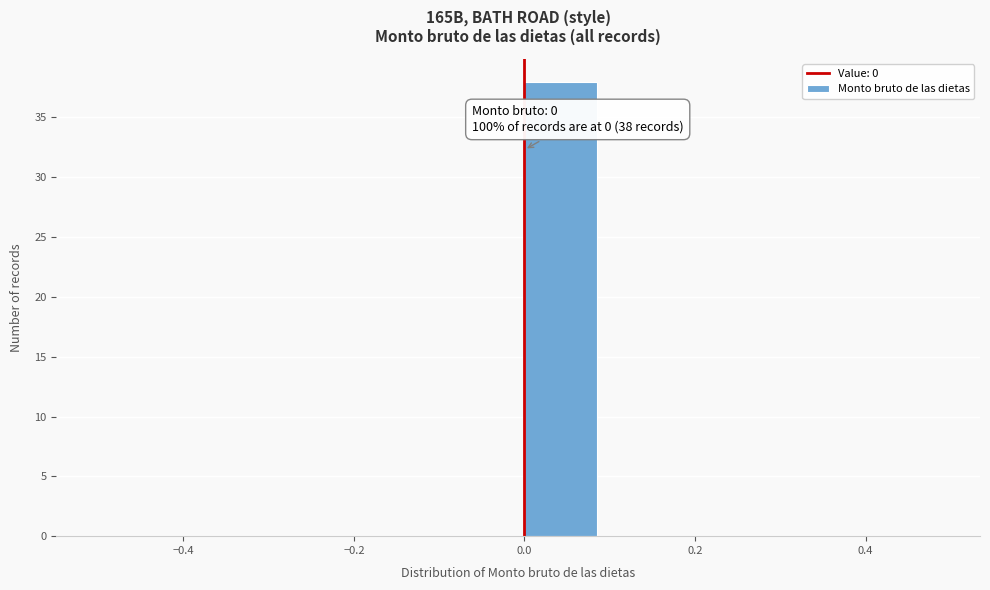

Over which range of the x-axis is the bar tallest?

0.0 to 0.1